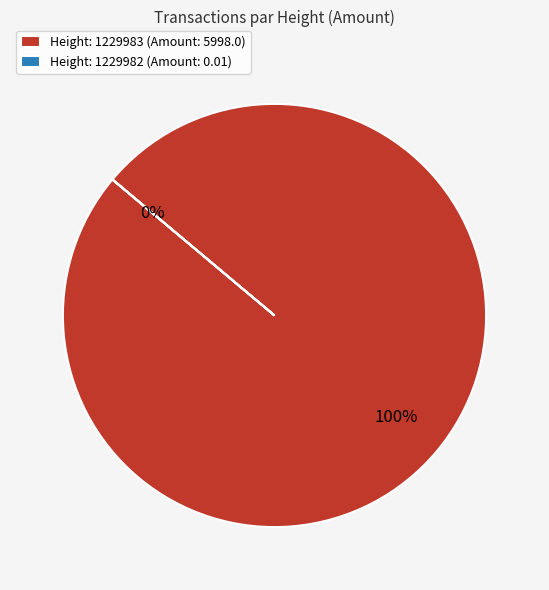

Does 1229982 account for over 50% of the chart?

No